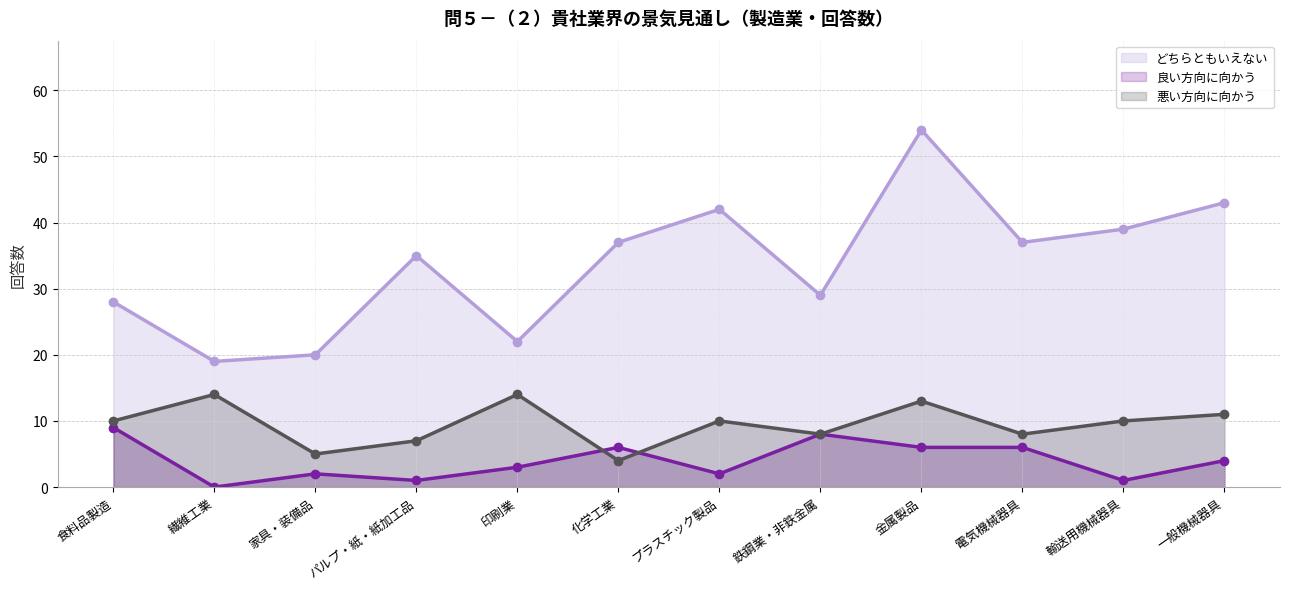

True or false: どちらともいえない and 悪い方向に向かう cross at least once.

False